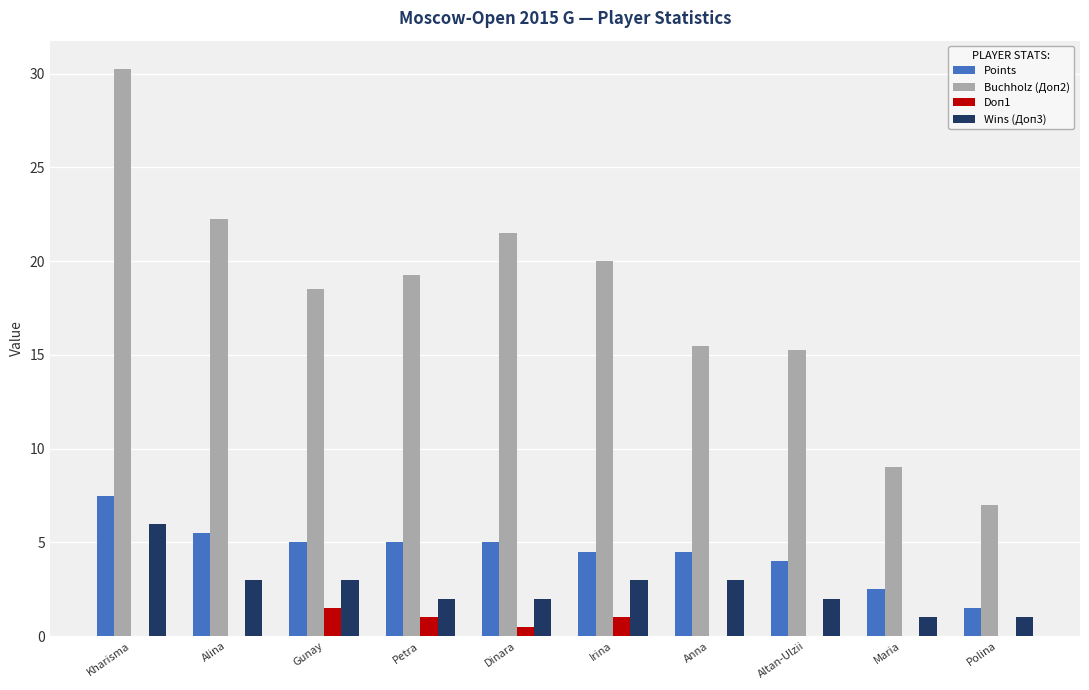

The Points series shows 2.5 at Maria. True or false?

True